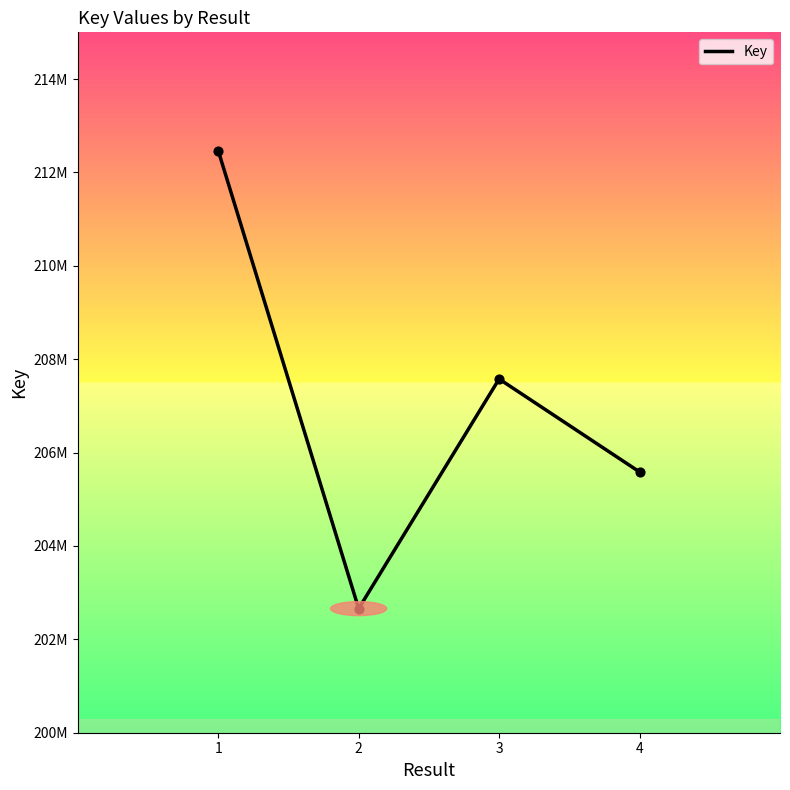

What is the change in value from 2 to 4?

+2927471